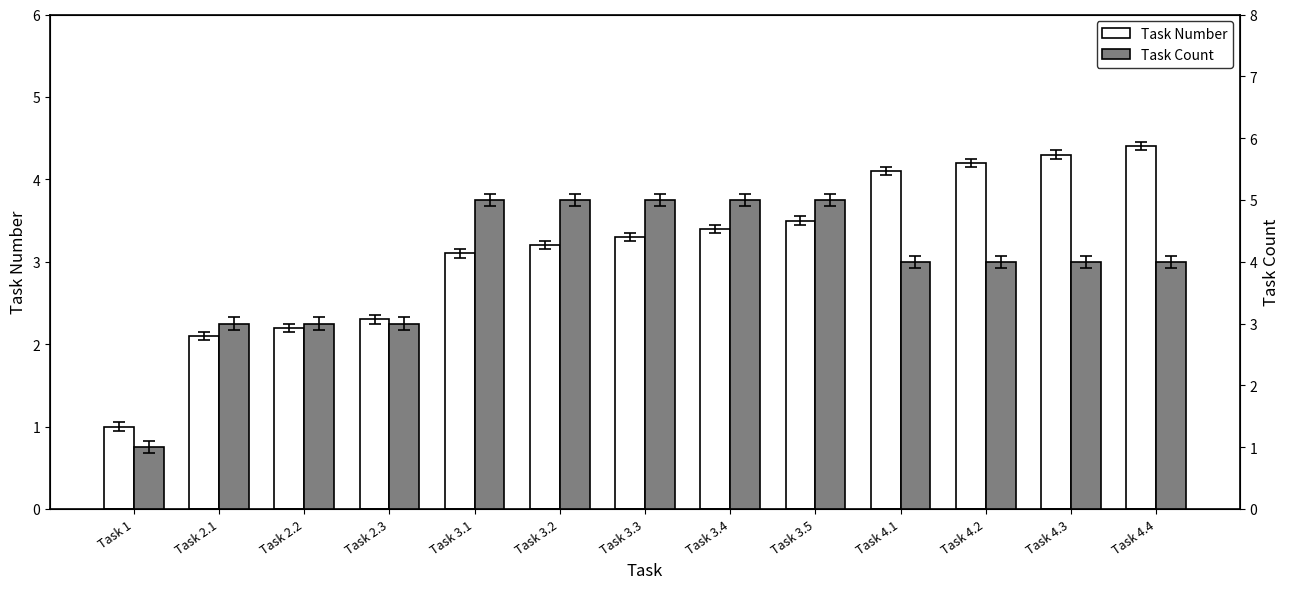

Reading right to left, list all the values displayed in this chart.

Task Number: 4.4	4.3	4.2	4.1	3.5	3.4	3.3	3.2	3.1	2.3	2.2	2.1	1.0
Task Count: 4.0	4.0	4.0	4.0	5.0	5.0	5.0	5.0	5.0	3.0	3.0	3.0	1.0